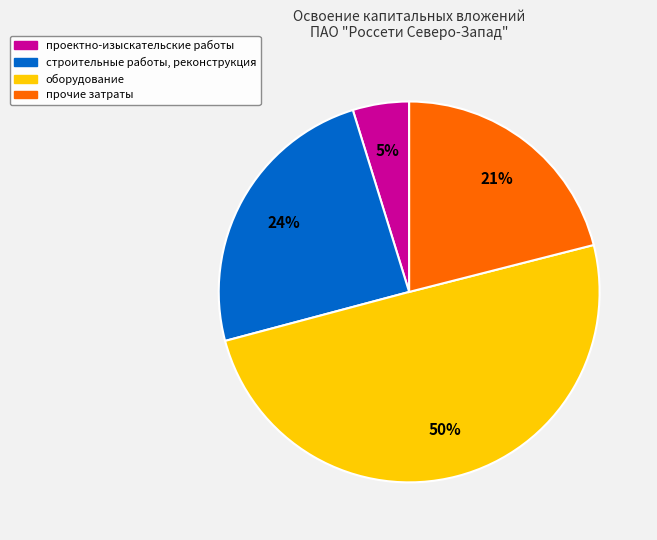

To the nearest percent, what is the average slice percentage?

25%